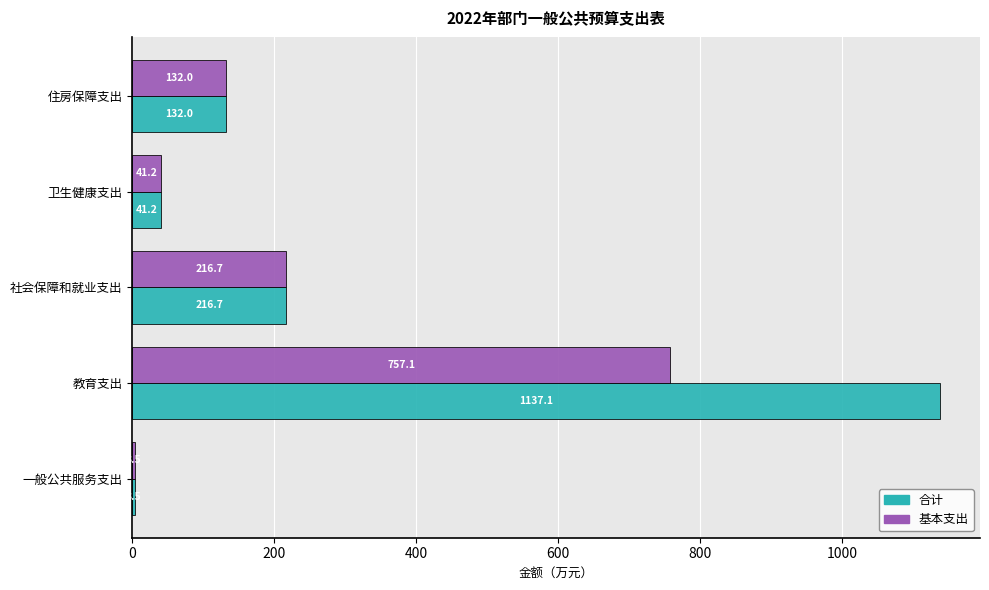

At which label does 基本支出 reach its peak?

教育支出